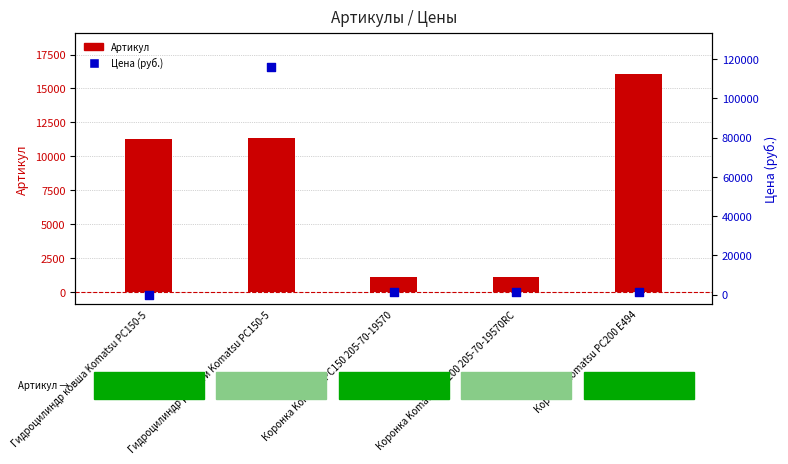

Is the value of Цена (руб.) at Коронка Komatsu PC150 205-70-19570 greater than the value of Артикул at Коронка Komatsu PC200 E494?

No